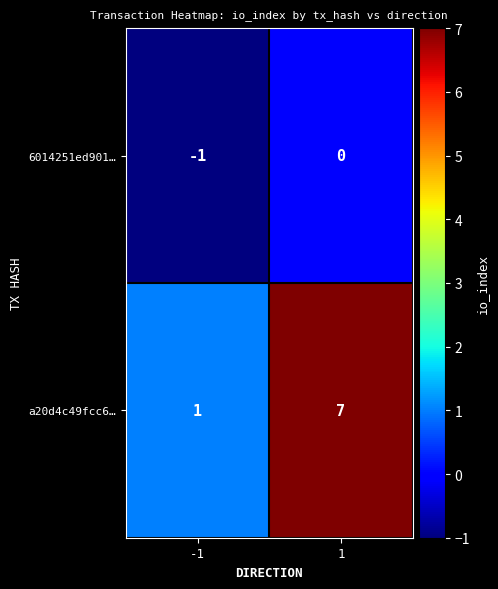

How many distinct data groups are displayed?

2